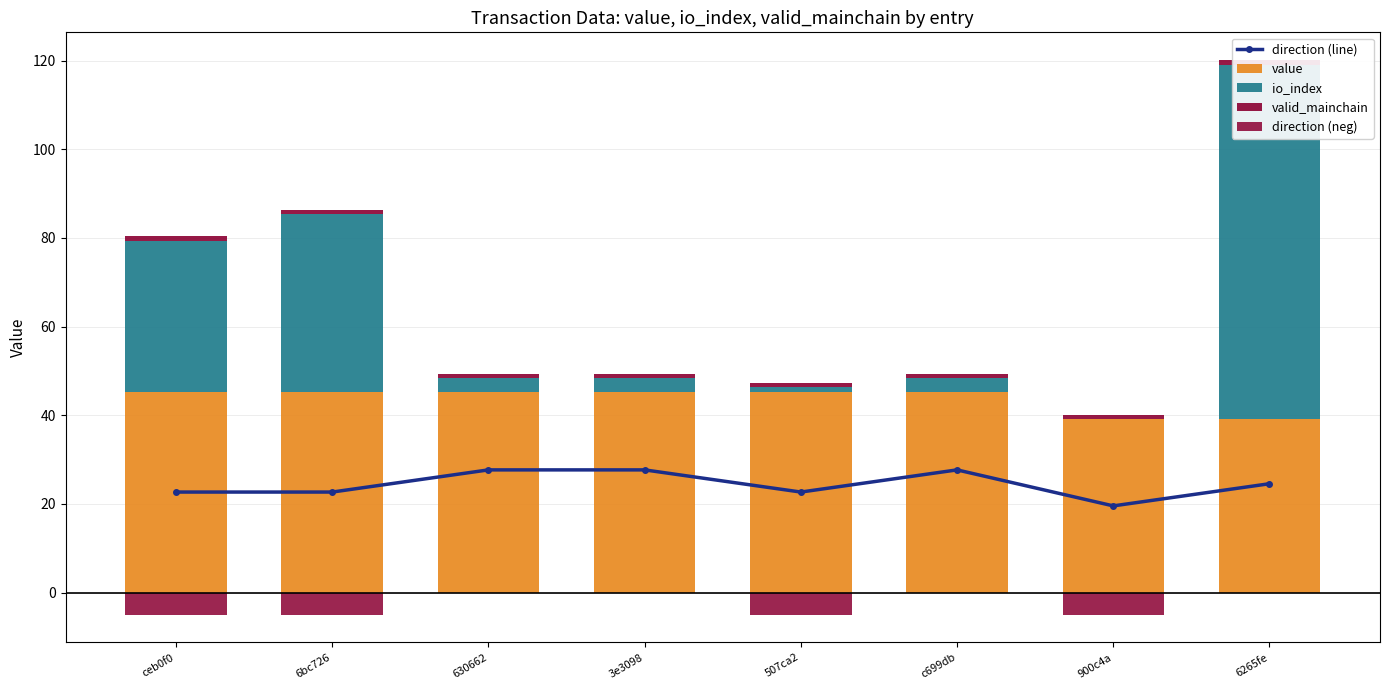

What position from the right is 3e3098?

5